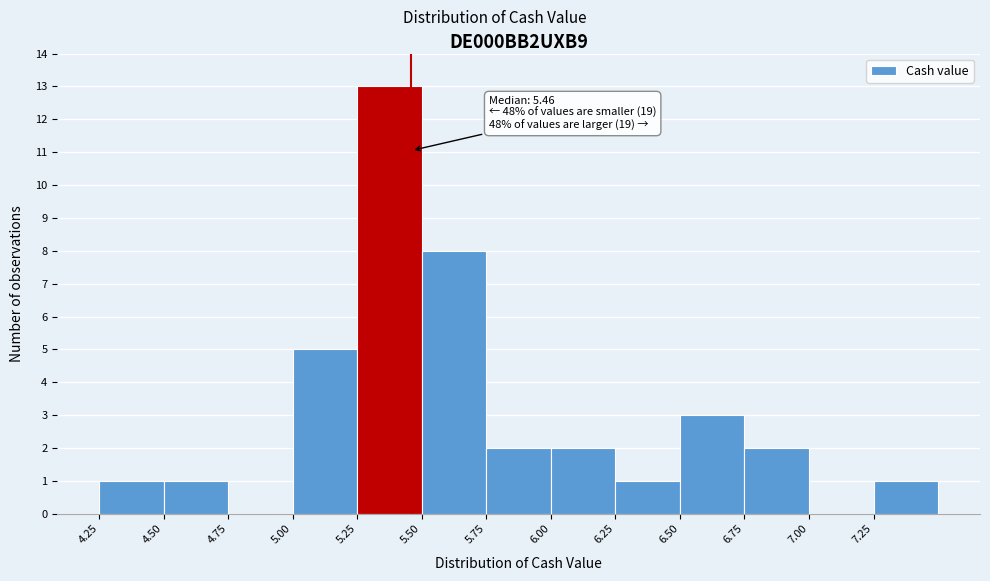

Which range on the x-axis has the tallest bar?

5.25 to 5.50